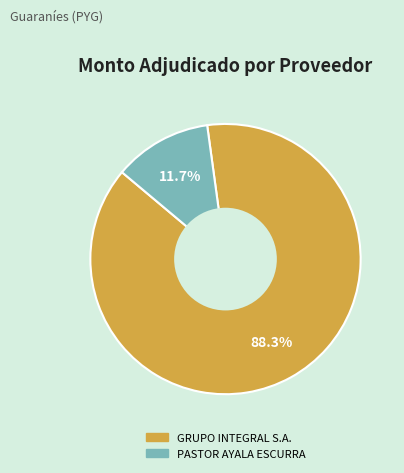

Approximately how many times larger is the value at GRUPO INTEGRAL S.A. compared to PASTOR AYALA ESCURRA?

7.5